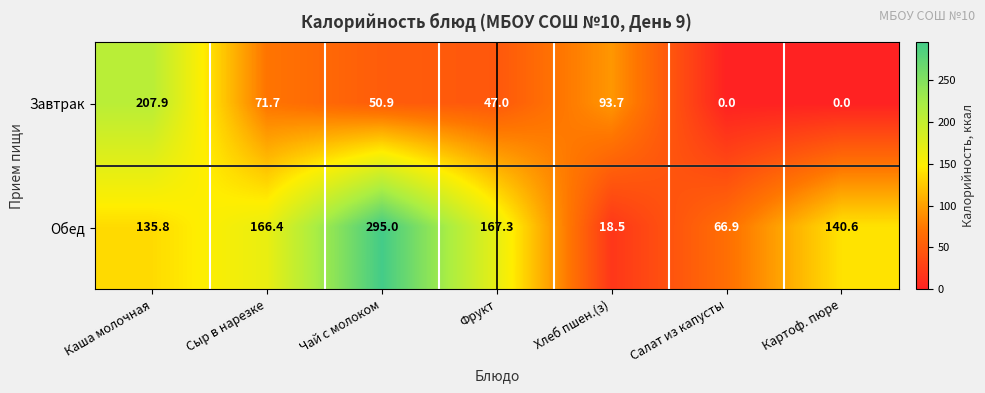

What is the difference between the second highest and minimum values in the Завтрак series?

93.7